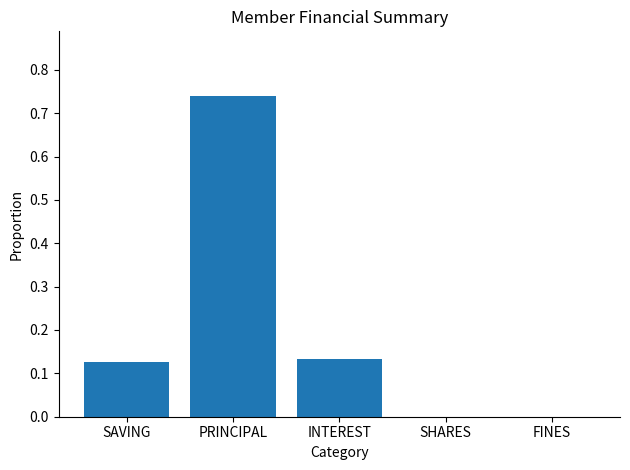

The value at FINES is -0.3. True or false?

False